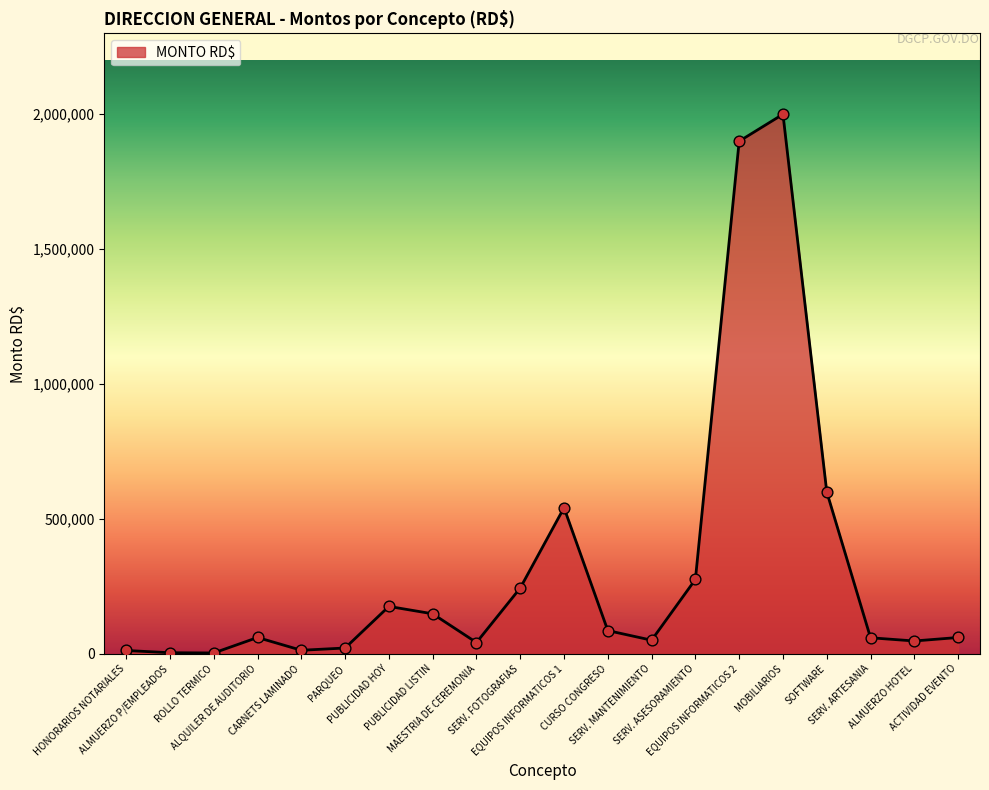

Approximately how many times larger is the value at PUBLICIDAD HOY compared to SOFTWARE?

0.3